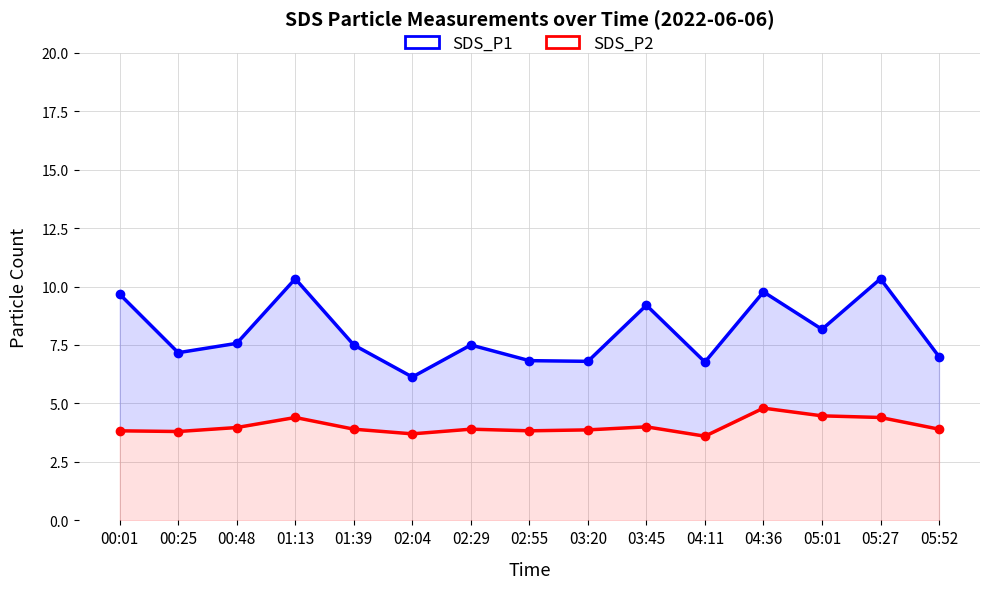

Is the value of SDS_P2 at 03:45 greater than the value of SDS_P1 at 02:29?

No